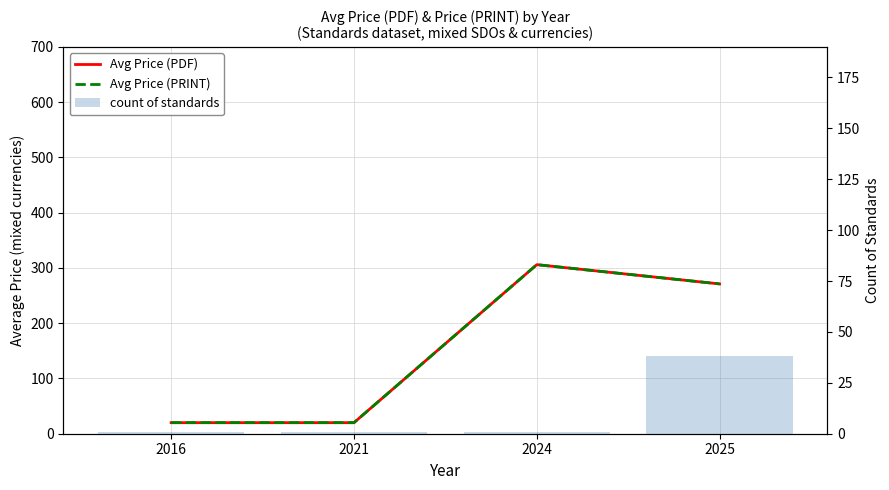

What is the spread (max minus min) of values at 2024?

305.0